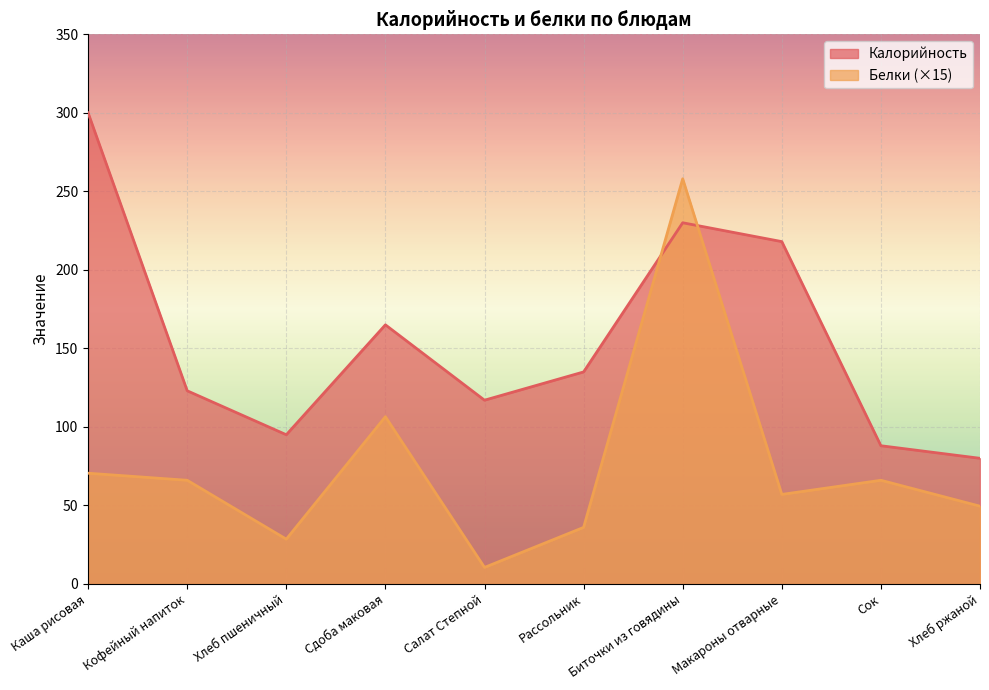

How many values in the Калорийность series exceed 135?

4